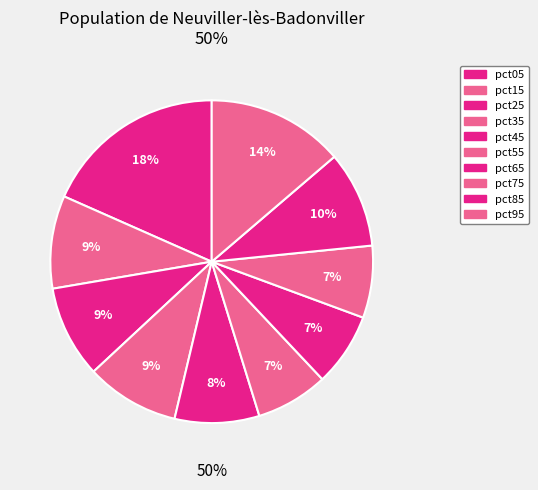

What percentage is the pct75 slice, to the nearest percent?

7%